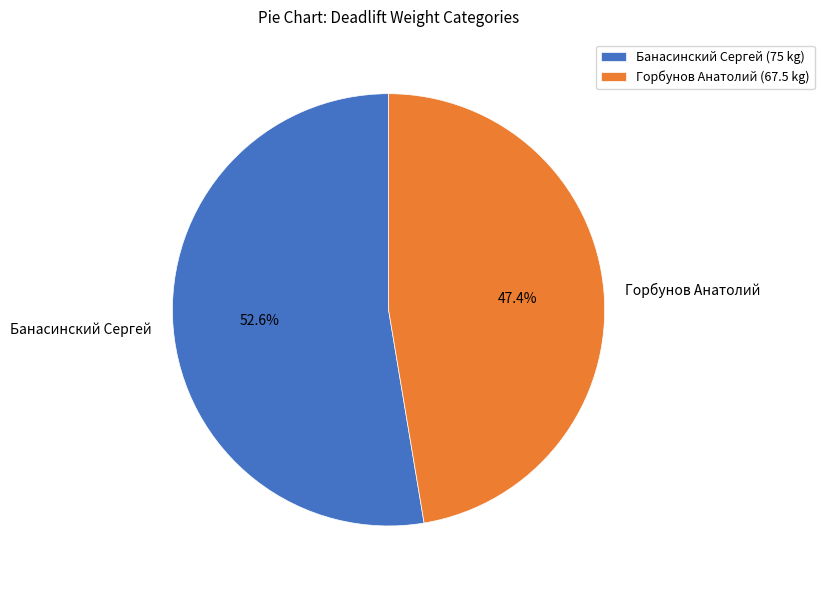

To the nearest percent, what portion does Банасинский Сергей represent?

53%